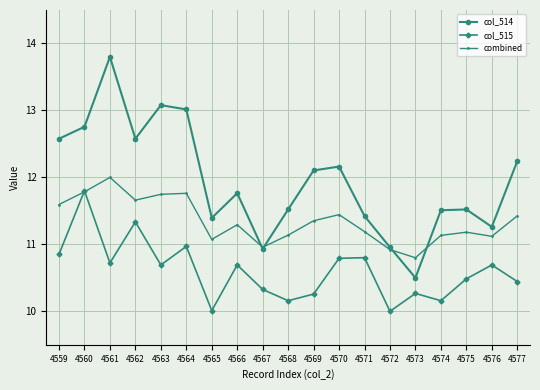

True or false: combined has a value of 7.7 at 4571.

False